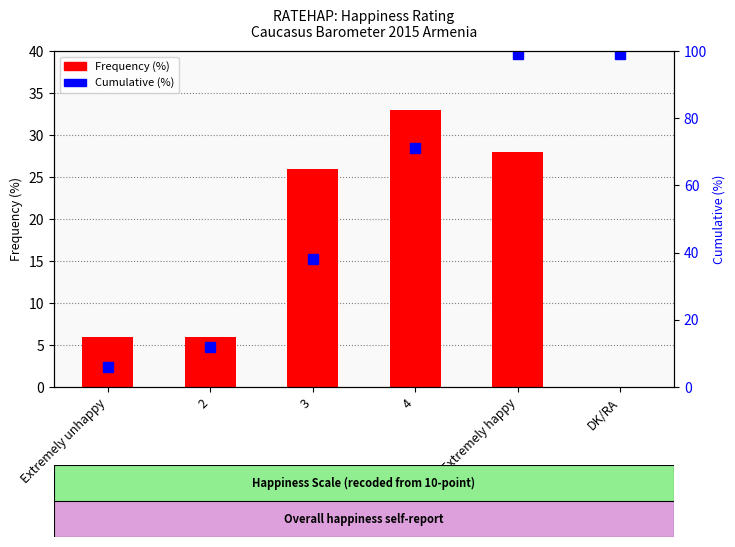

The Frequency (%) series shows 10 at 2. True or false?

False